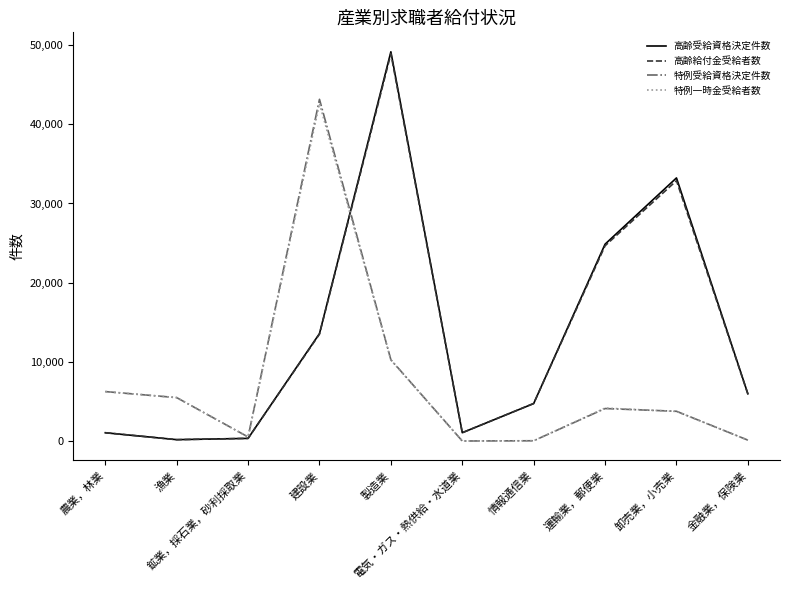

How many series are shown in this chart?

4